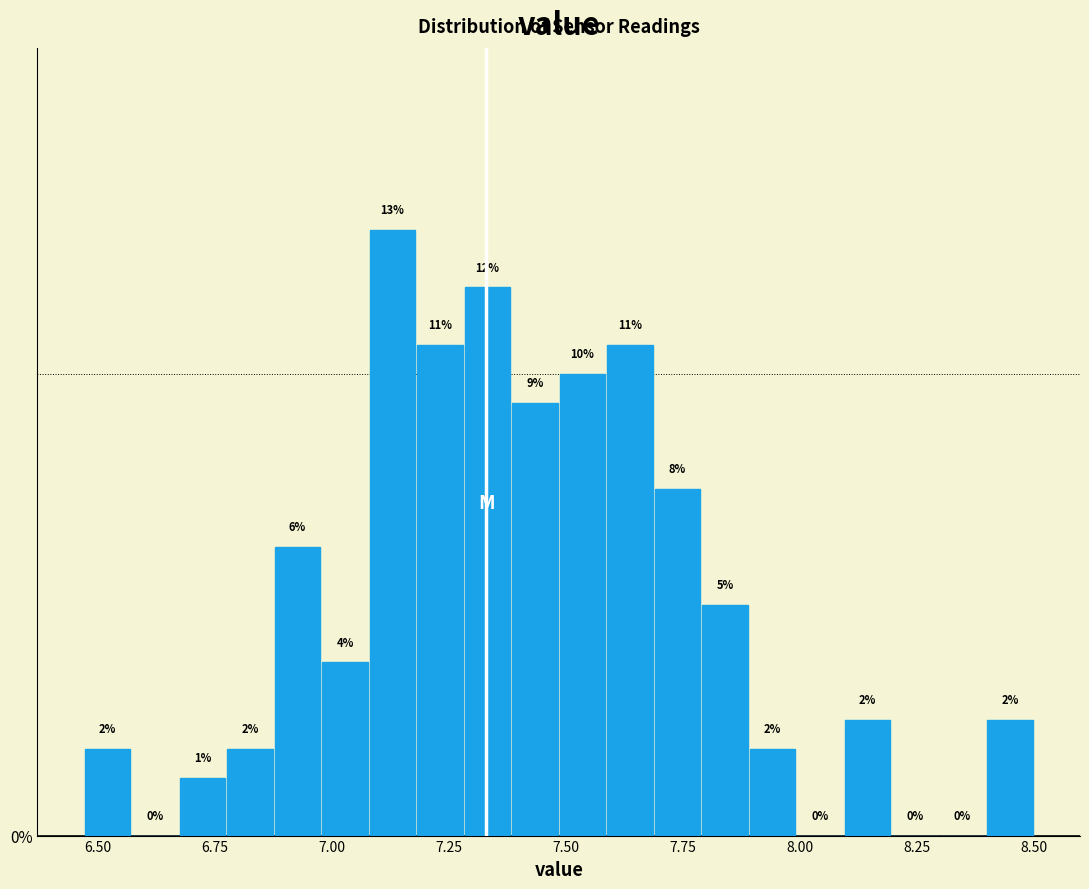

Read against the x-axis, roughly where is the centre of the tallest bar?

7.15